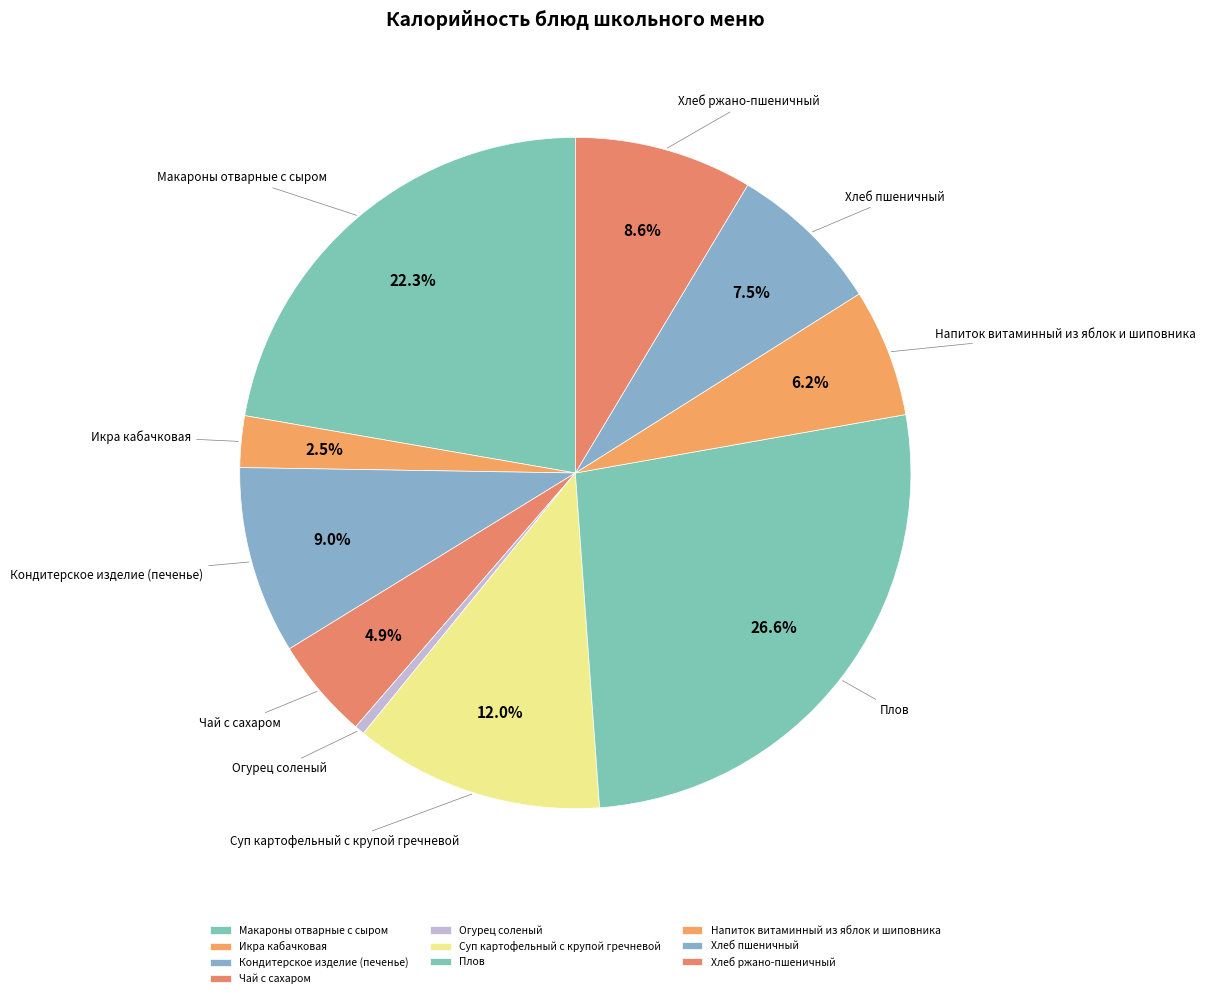

What is the ratio of the value at Хлеб пшеничный to the value at Макароны отварные с сыром?

0.3